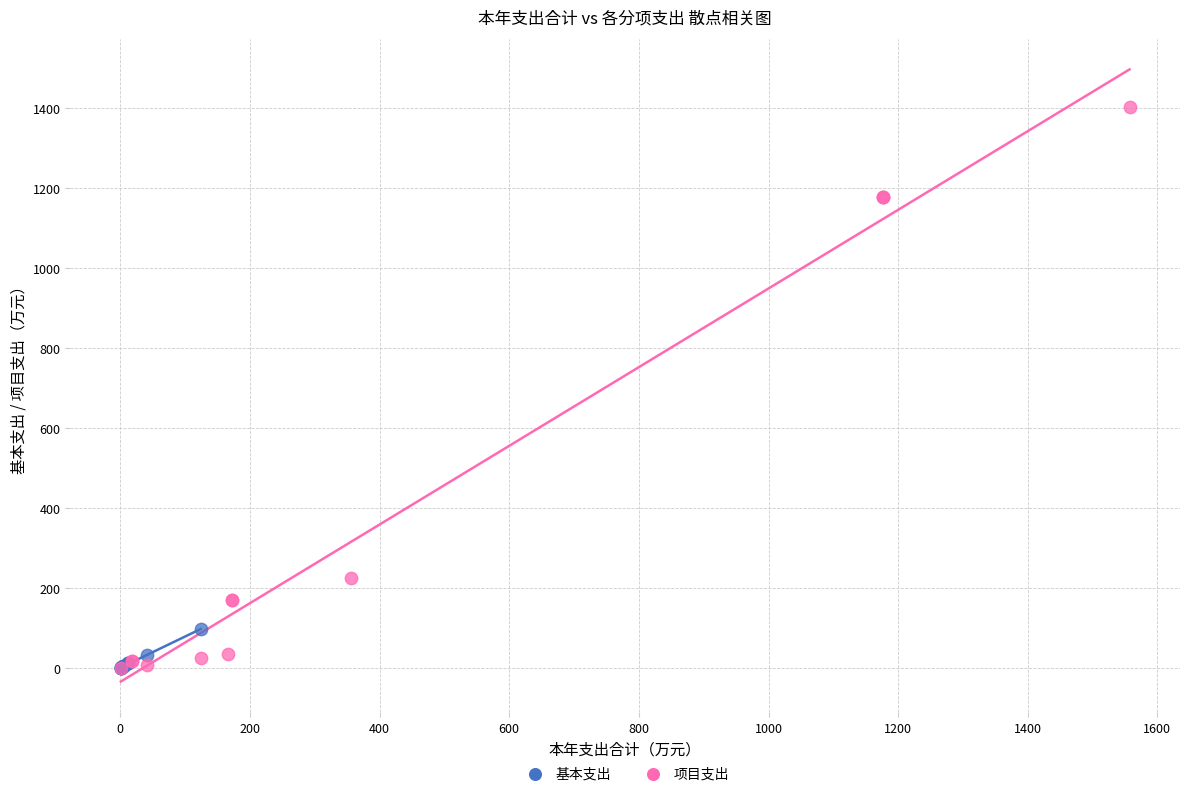

Which series contains the highest Y value?

项目支出